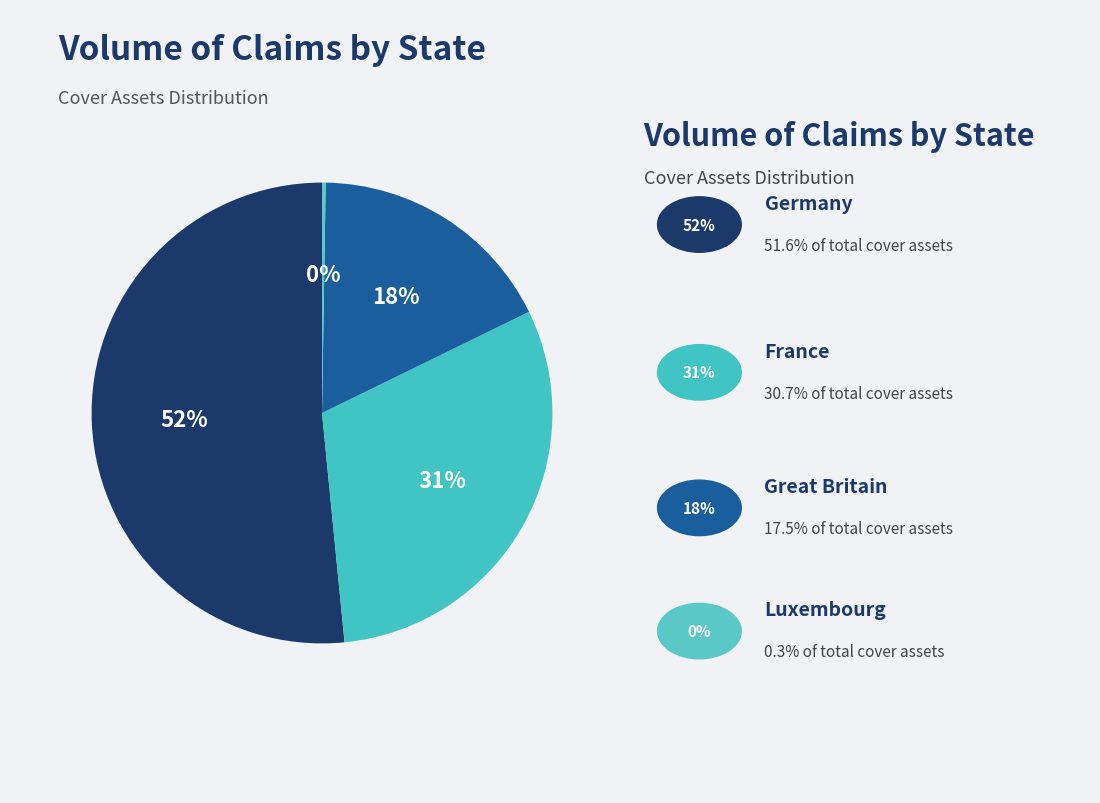

How many segments does this pie chart have?

4